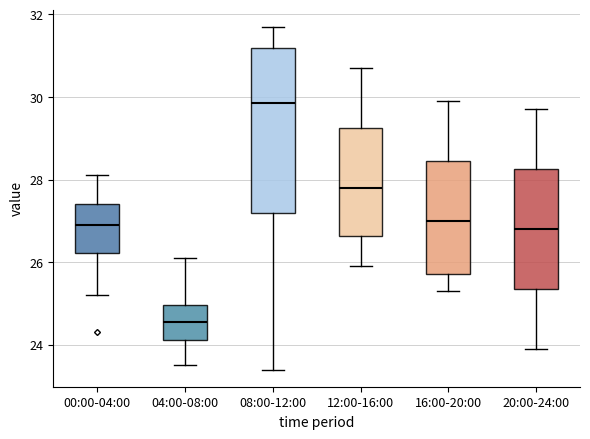

Reading left to right, transcribe this box plot: for each box, give where its median line is, the range the box spans, and where its two whiskers end, as read against the y-axis. The values are not printed on the chart, so give them approximately, as read against the axis.

00:00-04:00: median 27.0, box 26.2 to 27.4, whiskers 25.2 to 28.2
04:00-08:00: median 24.6, box 24.2 to 25.0, whiskers 23.6 to 26.2
08:00-12:00: median 29.8, box 27.2 to 31.2, whiskers 23.4 to 31.8
12:00-16:00: median 27.8, box 26.6 to 29.2, whiskers 26.0 to 30.8
16:00-20:00: median 27.0, box 25.8 to 28.4, whiskers 25.4 to 30.0
20:00-24:00: median 26.8, box 25.4 to 28.2, whiskers 24.0 to 29.8